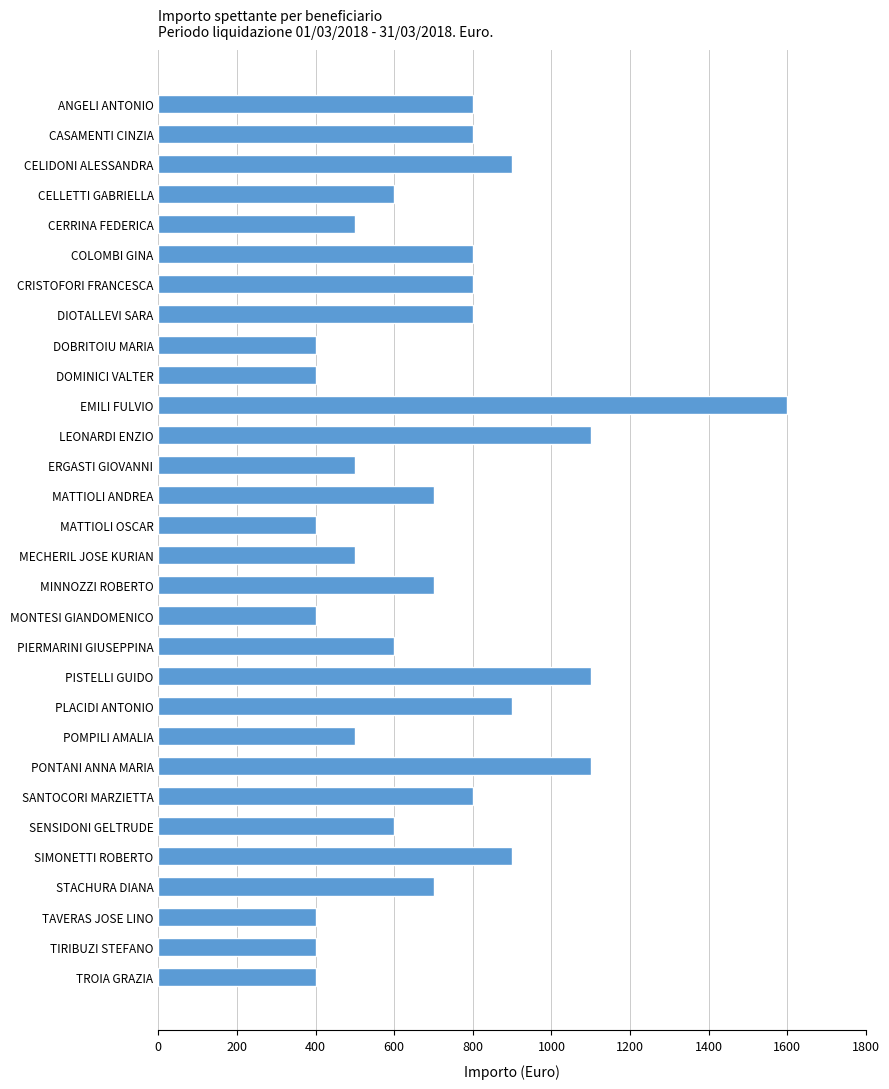

How many values are below 700?

14